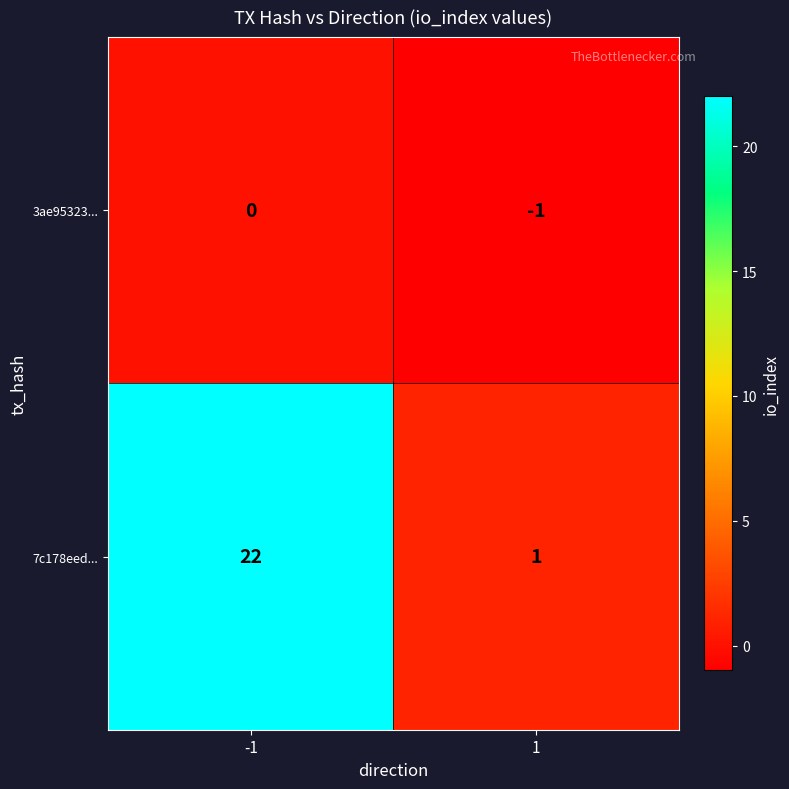

Is it true that 7c178eed... equals 22 at -1?

True